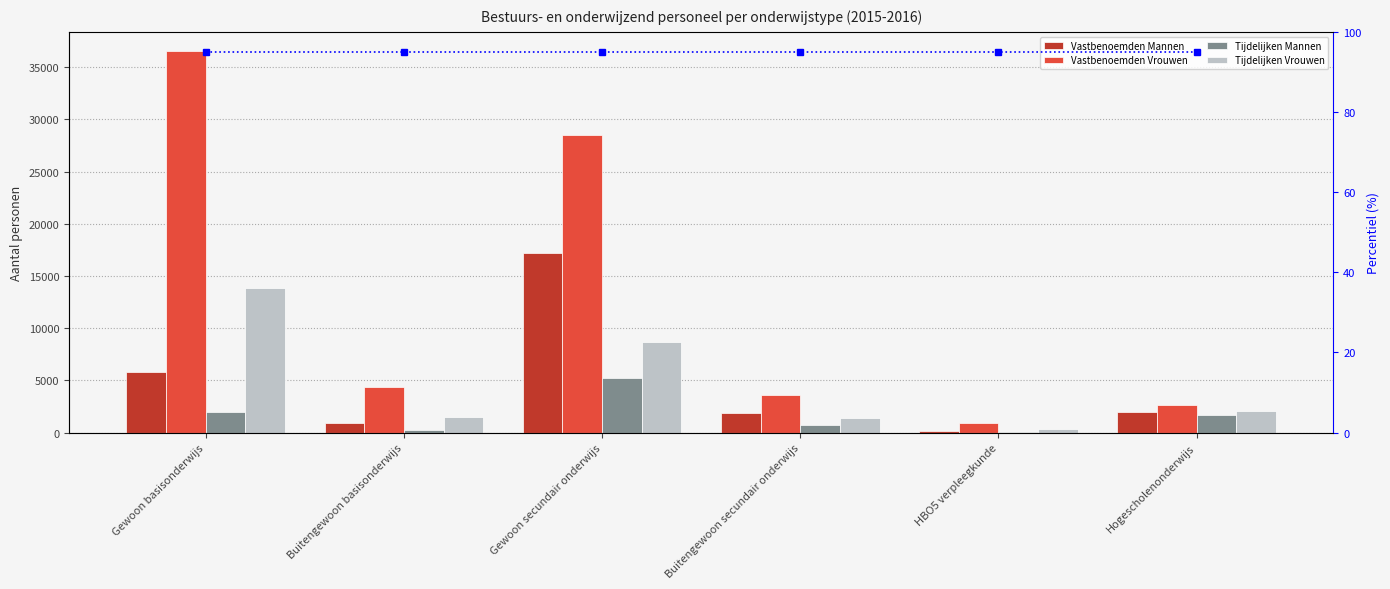

Which series has the largest total across all categories?

Vastbenoemden Vrouwen